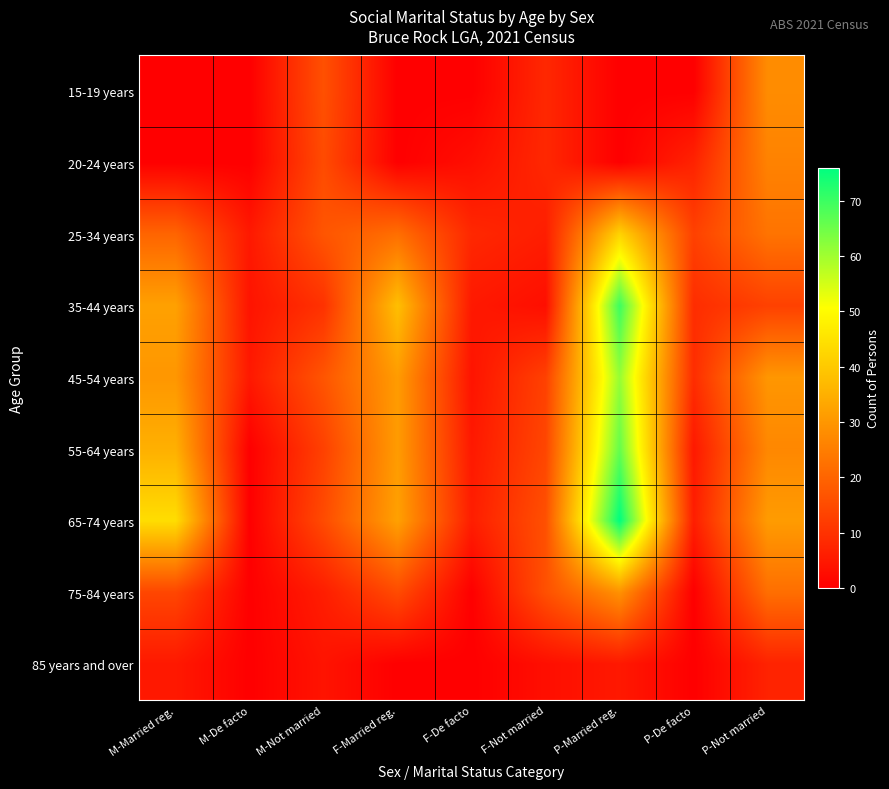

How many data points does each series have?

9